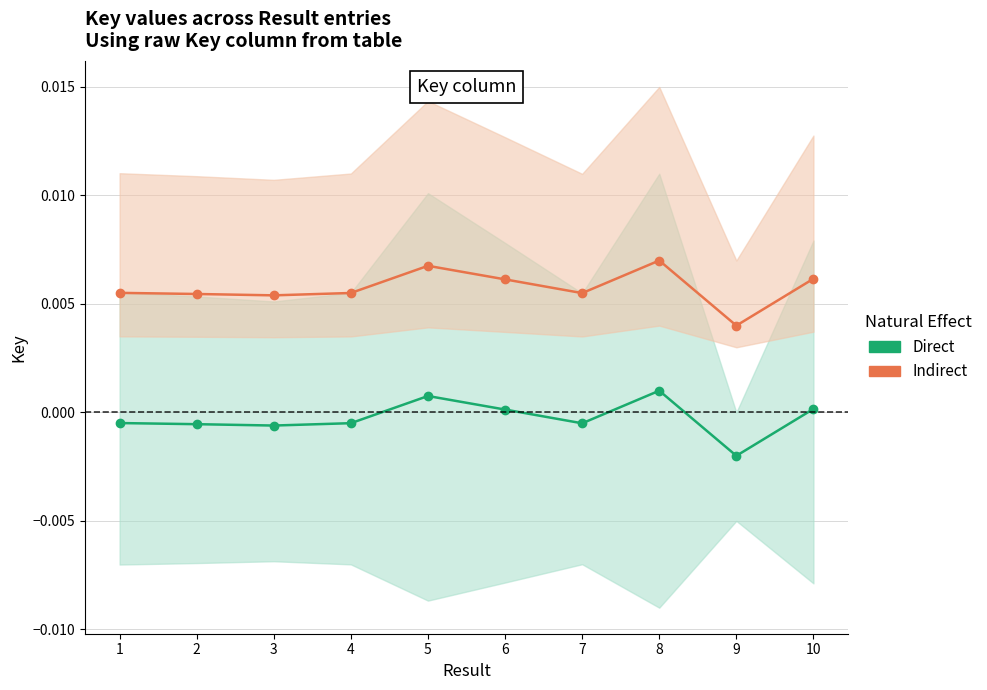

Where is the first local minimum for Indirect?

3